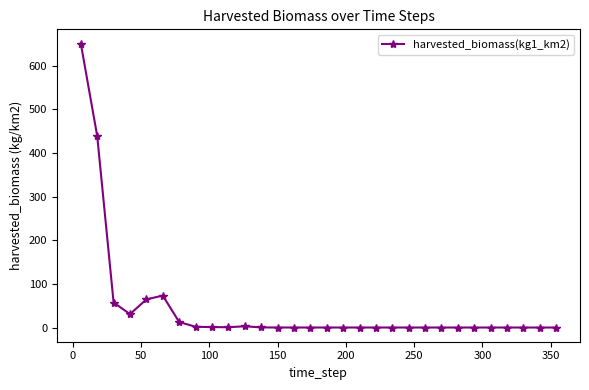

What is the maximum value shown in the chart?

650.7